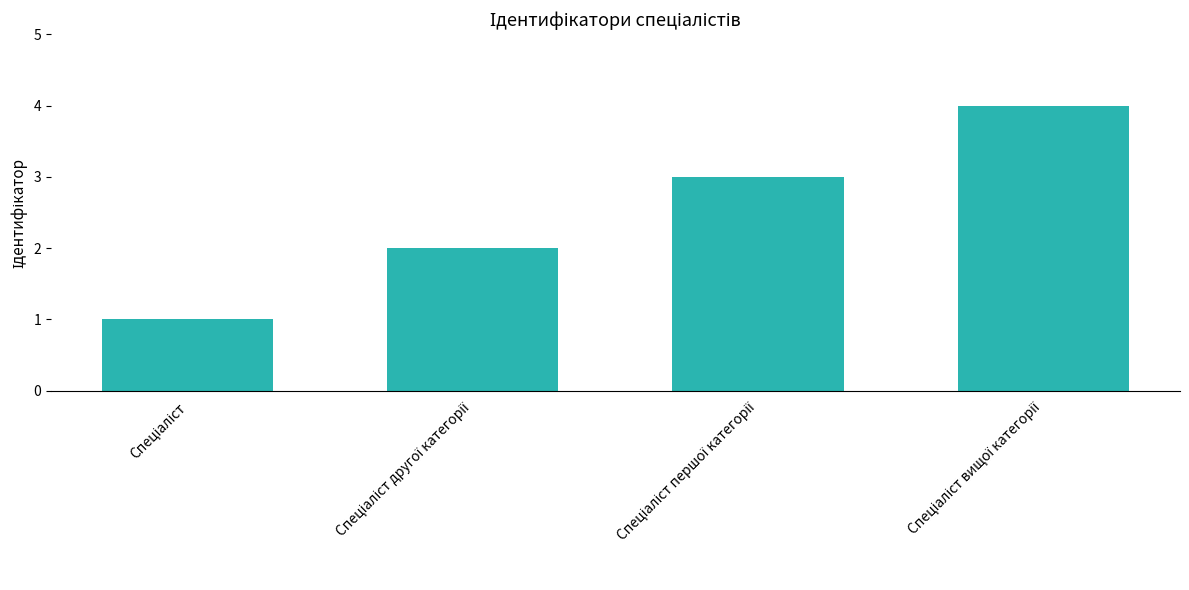

What is the greatest value displayed?

4